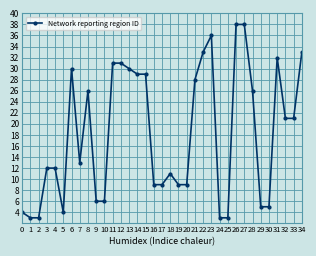

What is the maximum value shown in the chart?

38